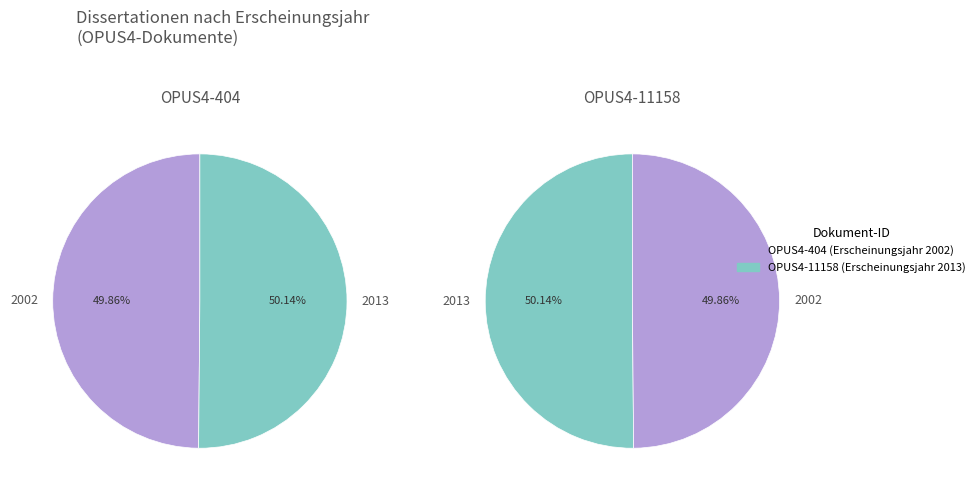

Which slice is the largest?

OPUS4-11158 (2013)